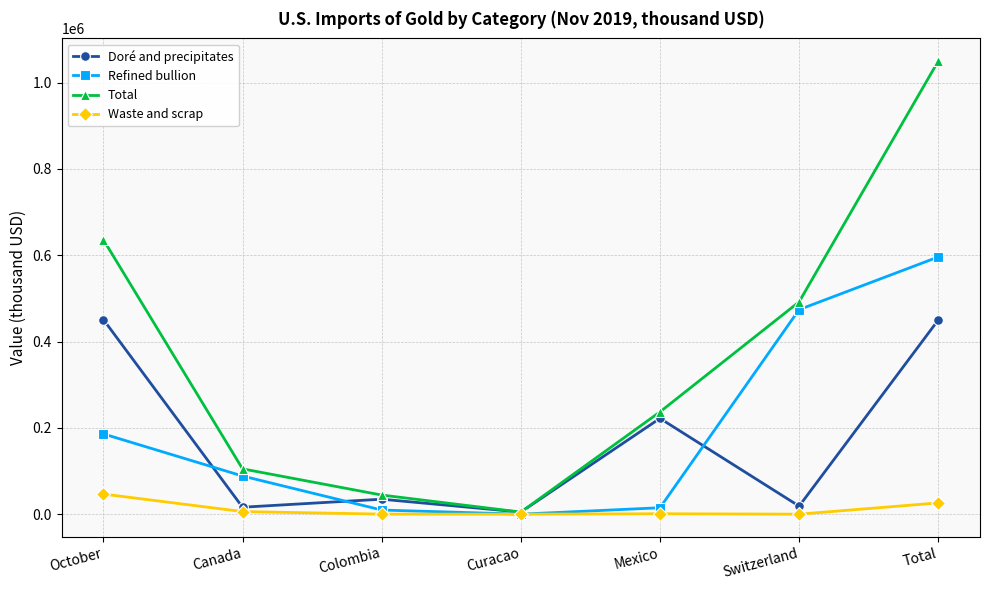

What is the difference between the maximum and minimum values in the Refined bullion series?

596000